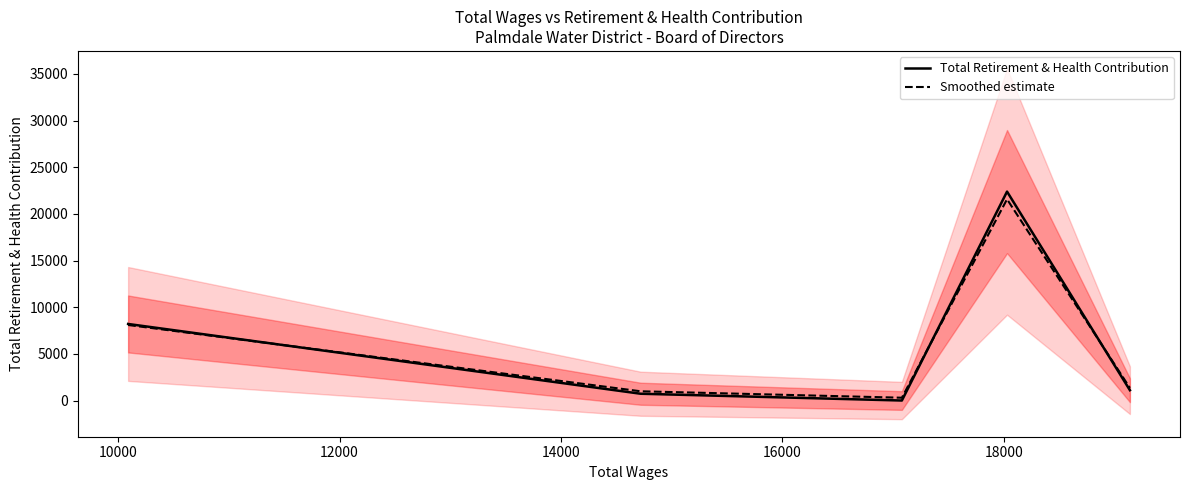

What are all the series names shown in the legend?

Total Retirement & Health Contribution, Smoothed estimate